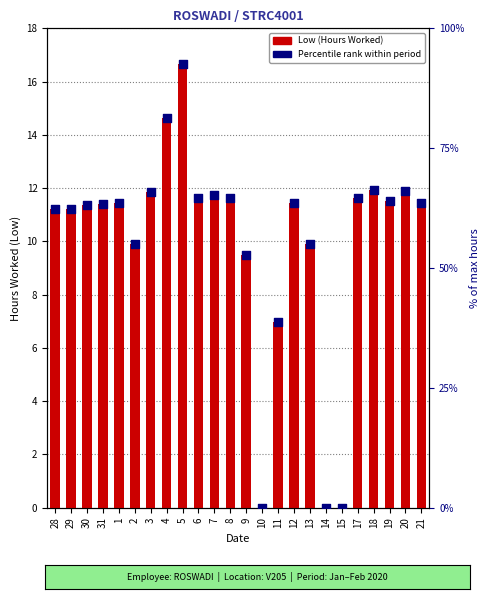

Is the value of Percentile rank within period at 3 greater than the value of Low (Hours Worked) at 28?

Yes